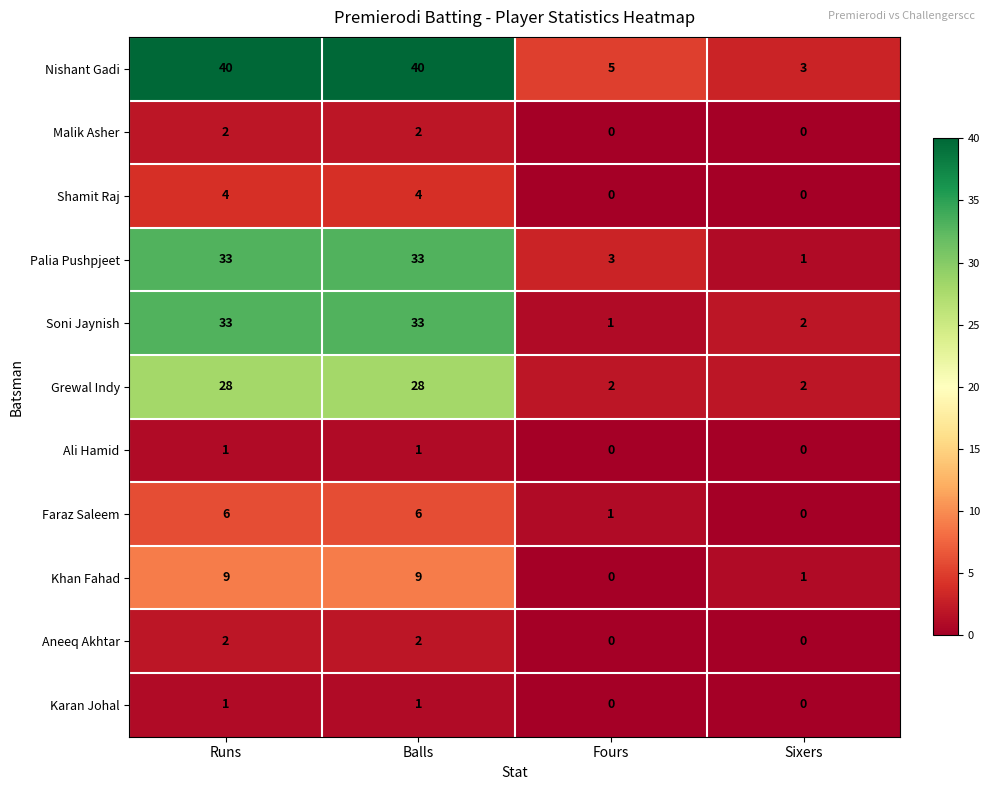

What is the spread (max minus min) of values at Fours?

5